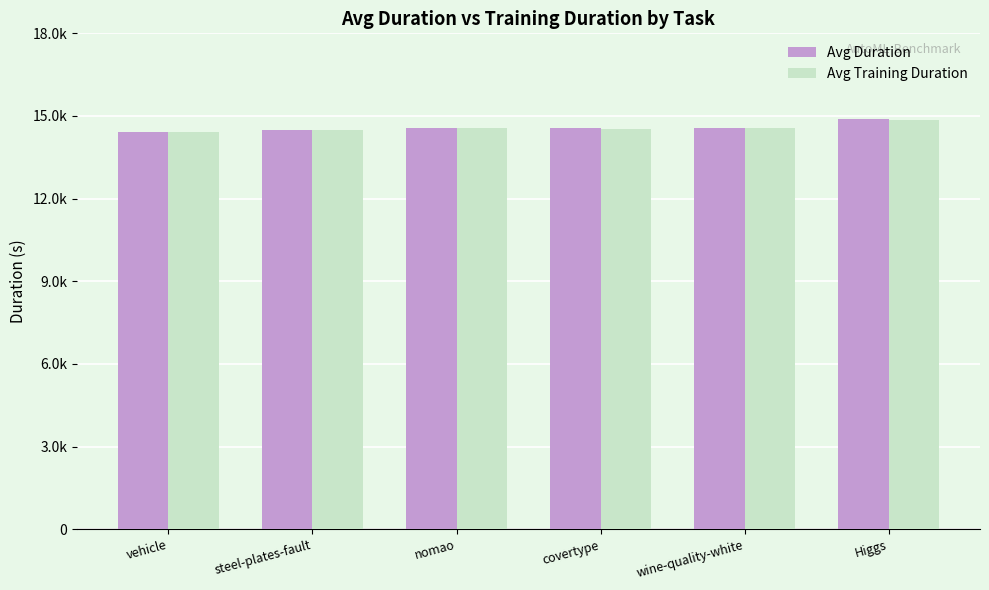

At which label is Avg Training Duration closest to 14640?

wine-quality-white